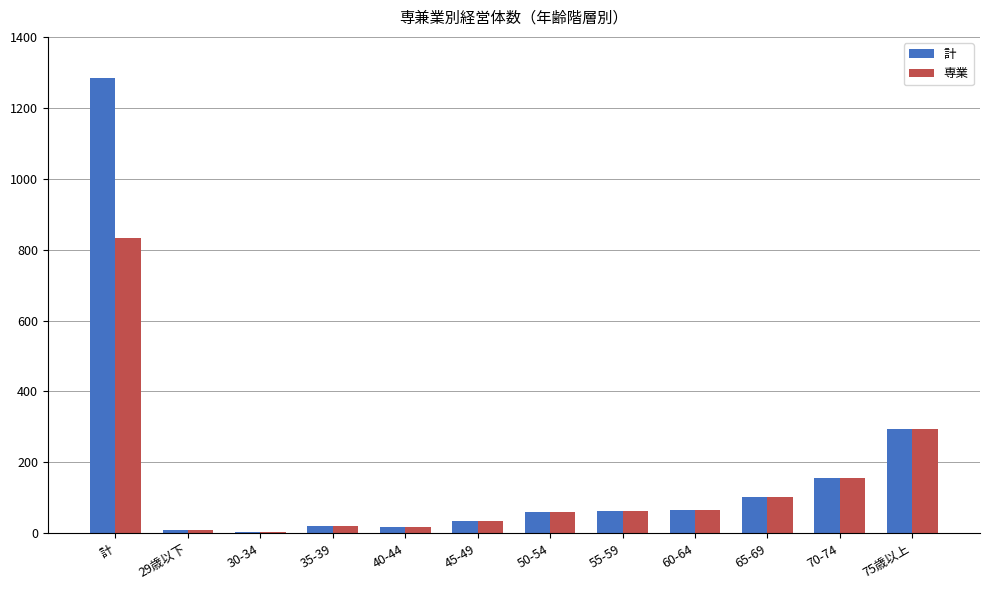

The value of 計 at 30-34 is 3. True or false?

True